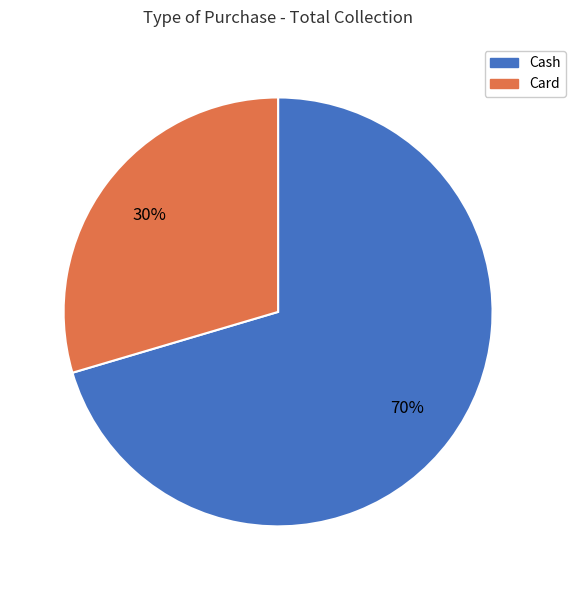

Combined, do Cash and Card account for over 50%?

Yes